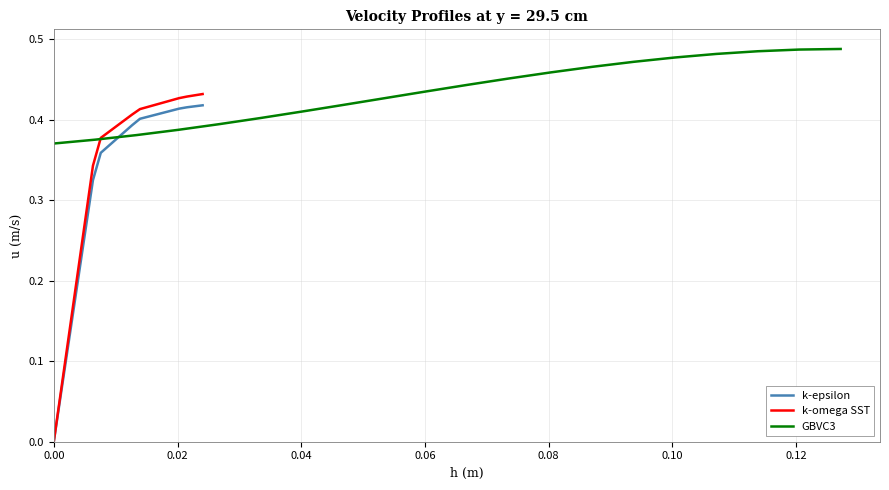

What is the difference between the maximum and minimum values in the k-omega SST series?

0.4